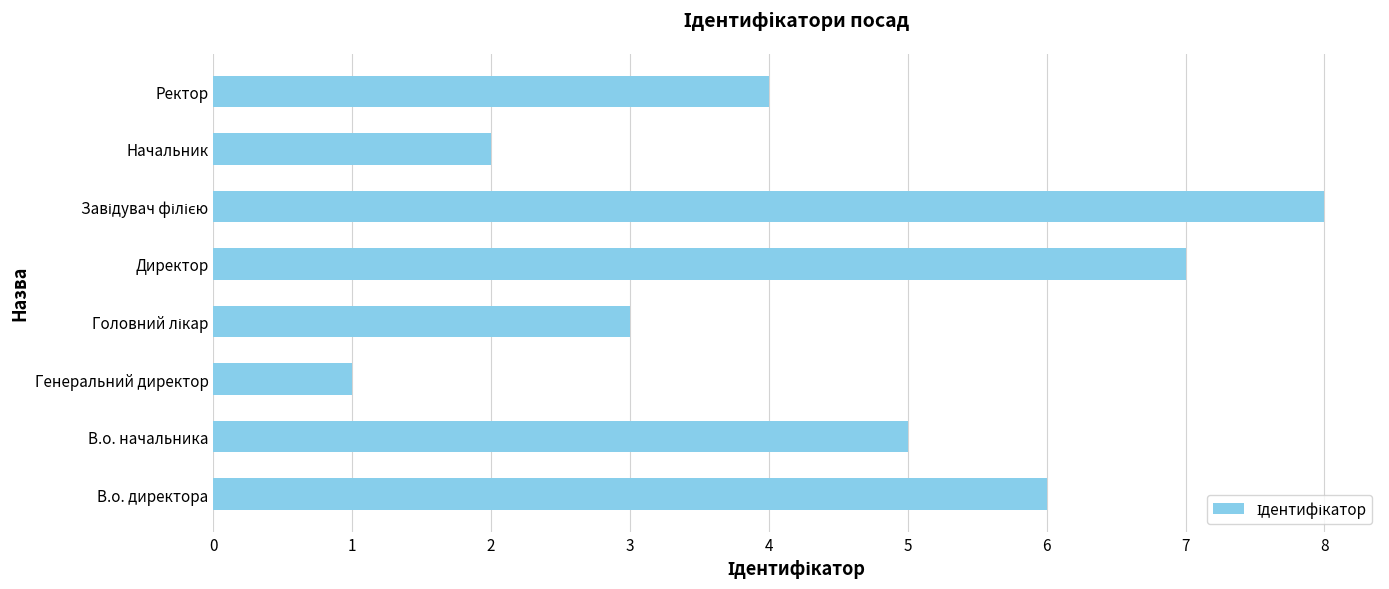

What is the difference between the maximum and minimum values?

7